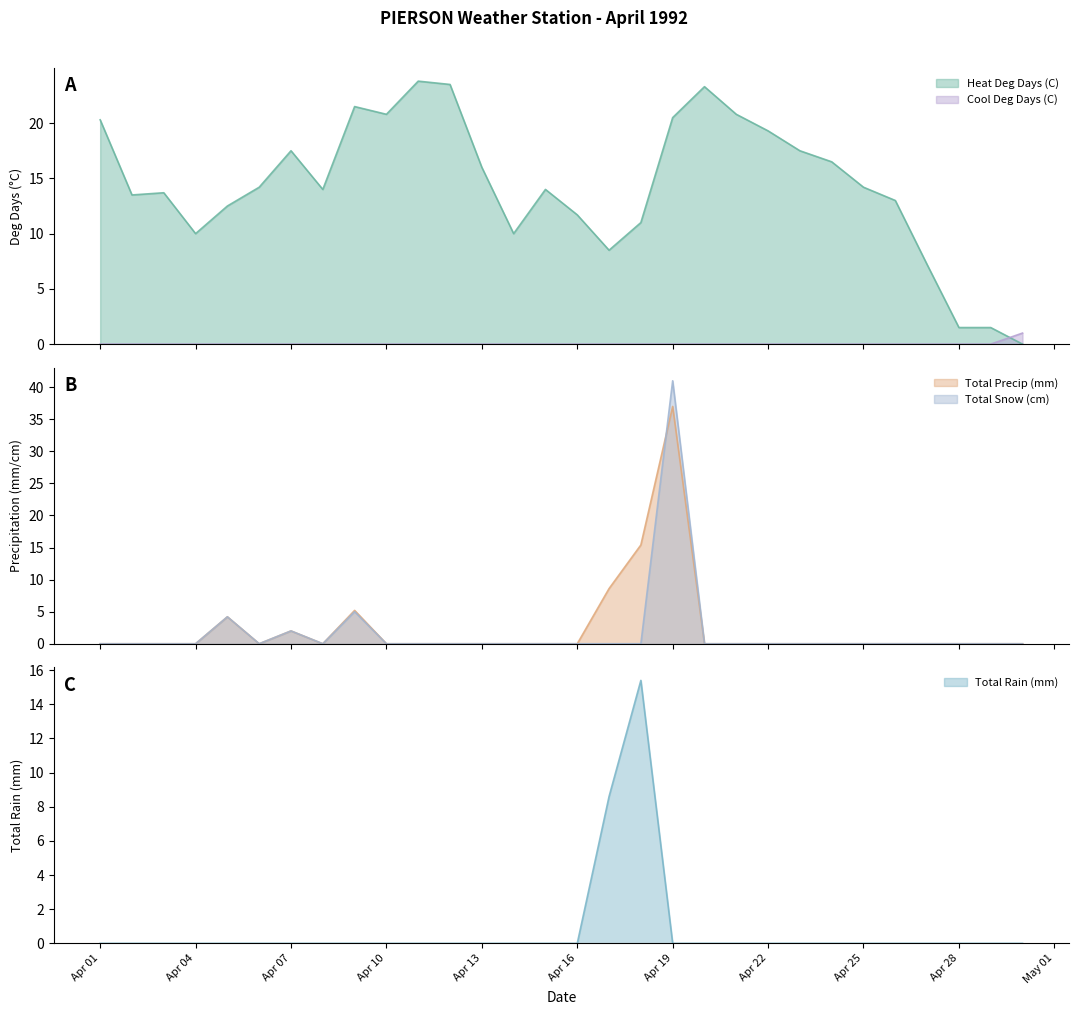

What is the sum of all values?

24.0